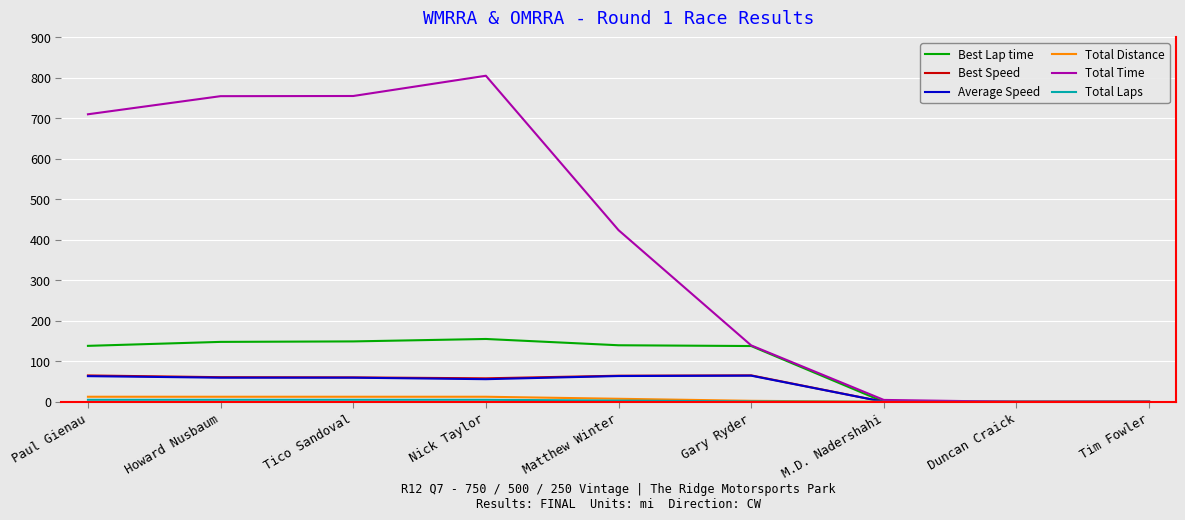

True or false: Best Speed has a value of 64.4 at Matthew Winter.

True